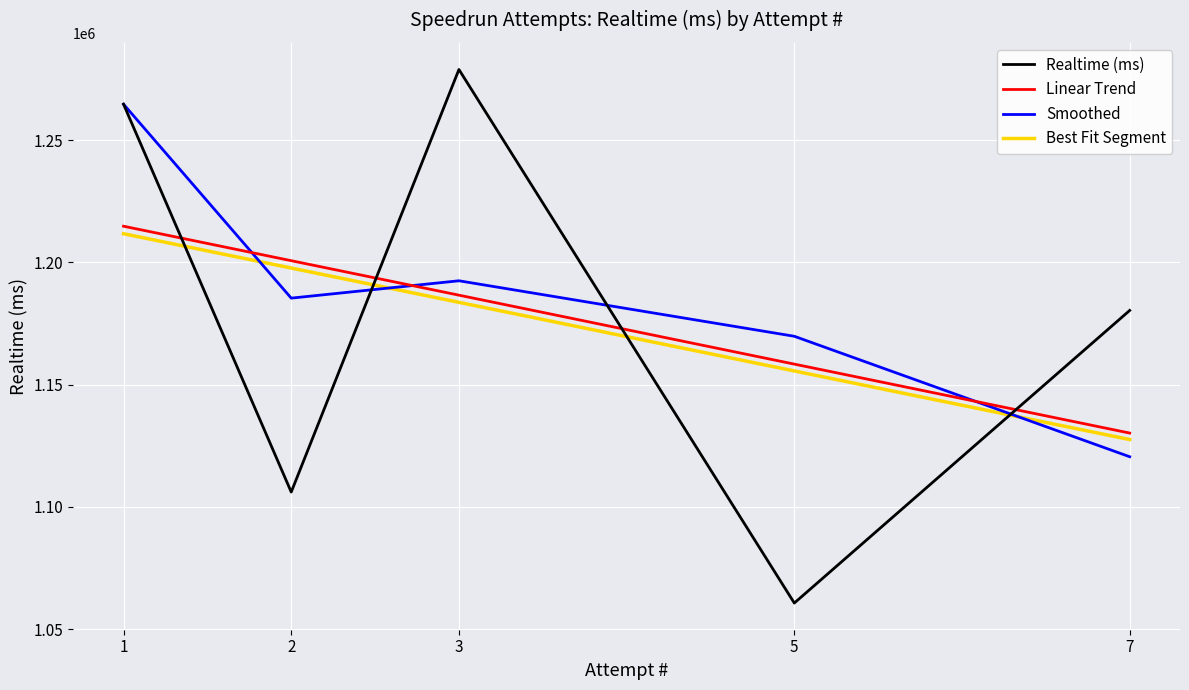

Reading left to right, transcribe all the data shown in this chart.

Realtime (ms): 1=1264642.0	2=1106038.0	3=1278837.0	5=1060647.0	7=1180306.0
Linear Trend: 1=1214750.2	2=1200651.7	3=1186553.1	5=1158356.1	7=1130159.0
Smoothed: 1=1264642.0	2=1185340.0	3=1192437.5	5=1169742.0	7=1120476.5
Best Fit Segment: 1=1211676.4	2=1197648.4	3=1183620.4	5=1155564.3	7=1127508.2